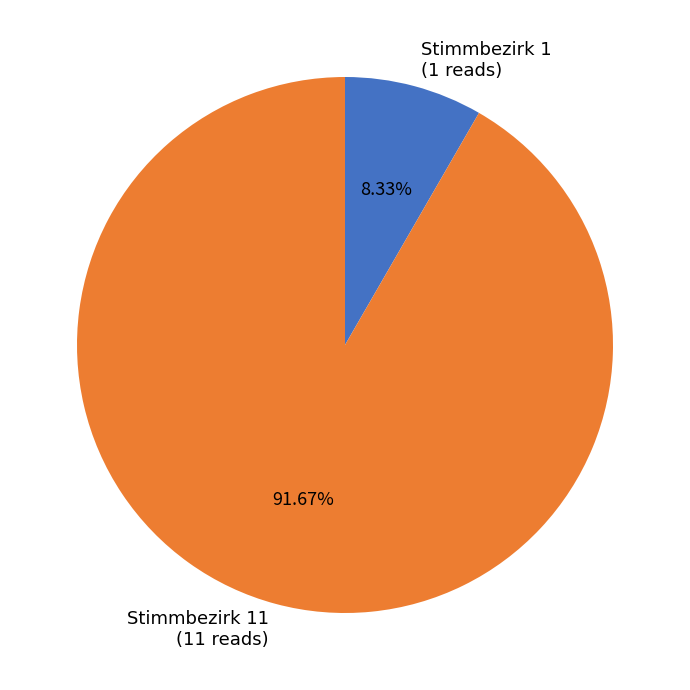

What percentage is the Stimmbezirk 1 slice, to the nearest percent?

8%